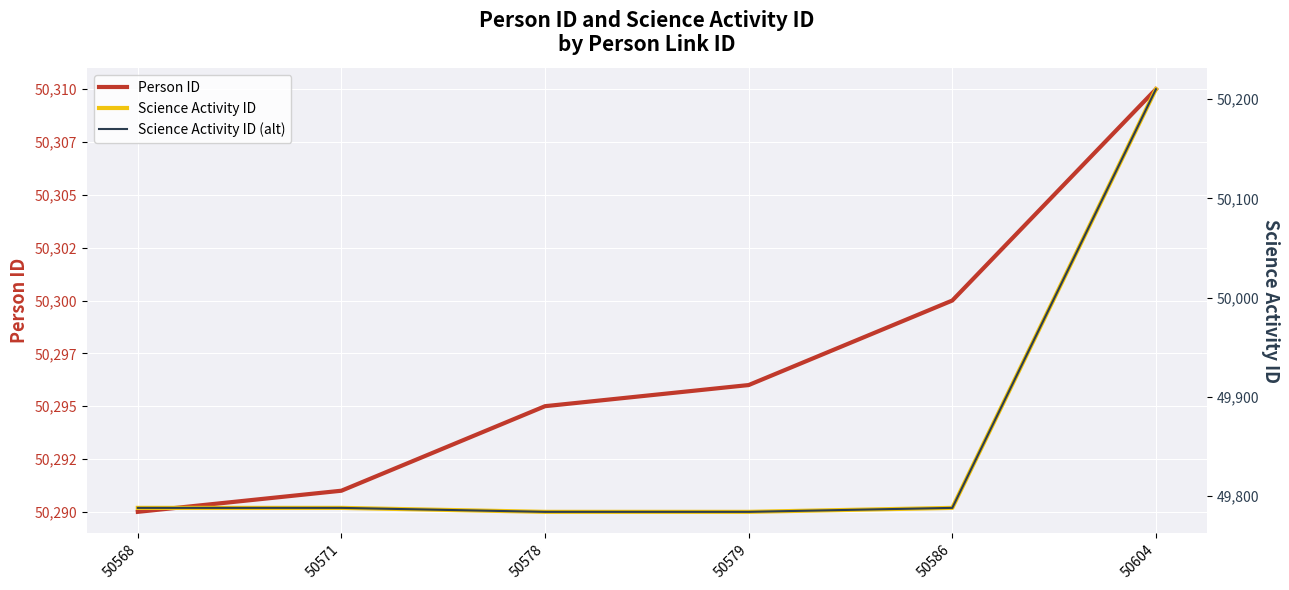

What is the difference between the maximum and minimum values in the Science Activity ID series?

426